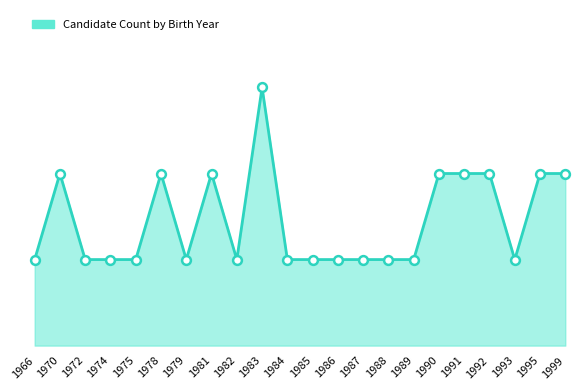

Does the chart have visible grid lines?

No